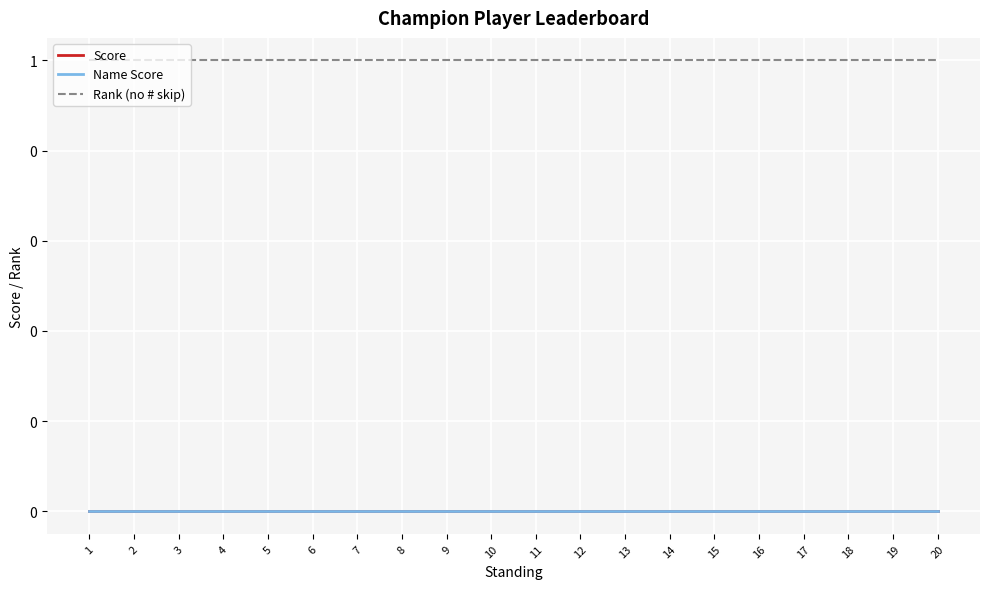

Reading right to left, what are all the values shown in this chart?

Score: 0	0	0	0	0	0	0	0	0	0	0	0	0	0	0	0	0	0	0	0
Name Score: 0	0	0	0	0	0	0	0	0	0	0	0	0	0	0	0	0	0	0	0
Rank (no # skip): 1	1	1	1	1	1	1	1	1	1	1	1	1	1	1	1	1	1	1	1